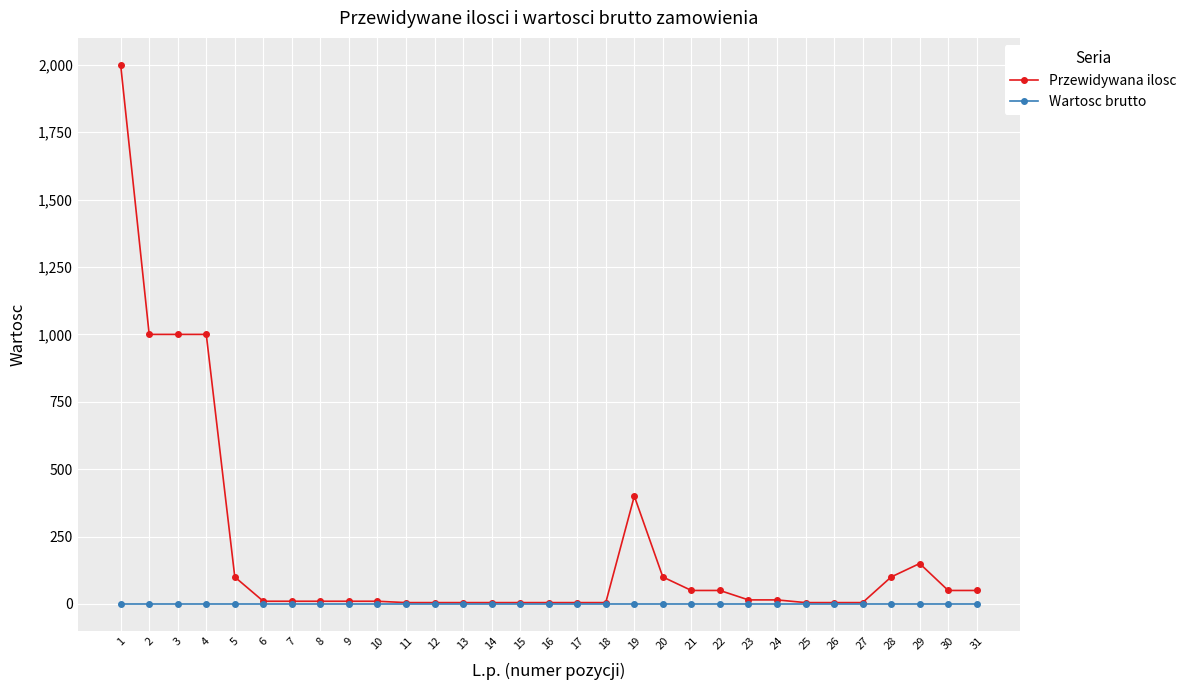

Is the value of Przewidywana ilosc at 22 greater than the value of Wartosc brutto at 1?

Yes